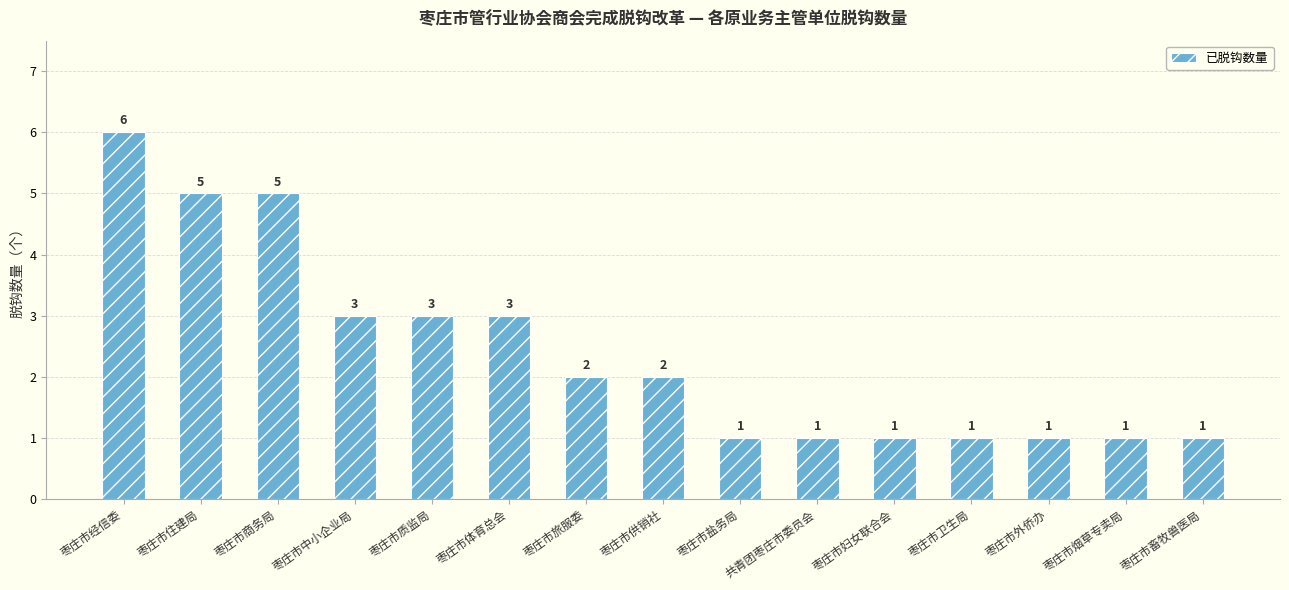

Count the values in the range 1 to 3.

12